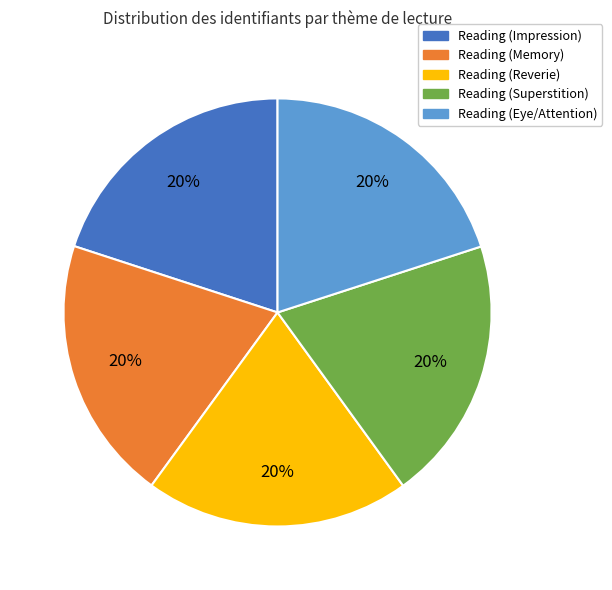

Is it true that Reading (Reverie) is 10% of the pie?

False